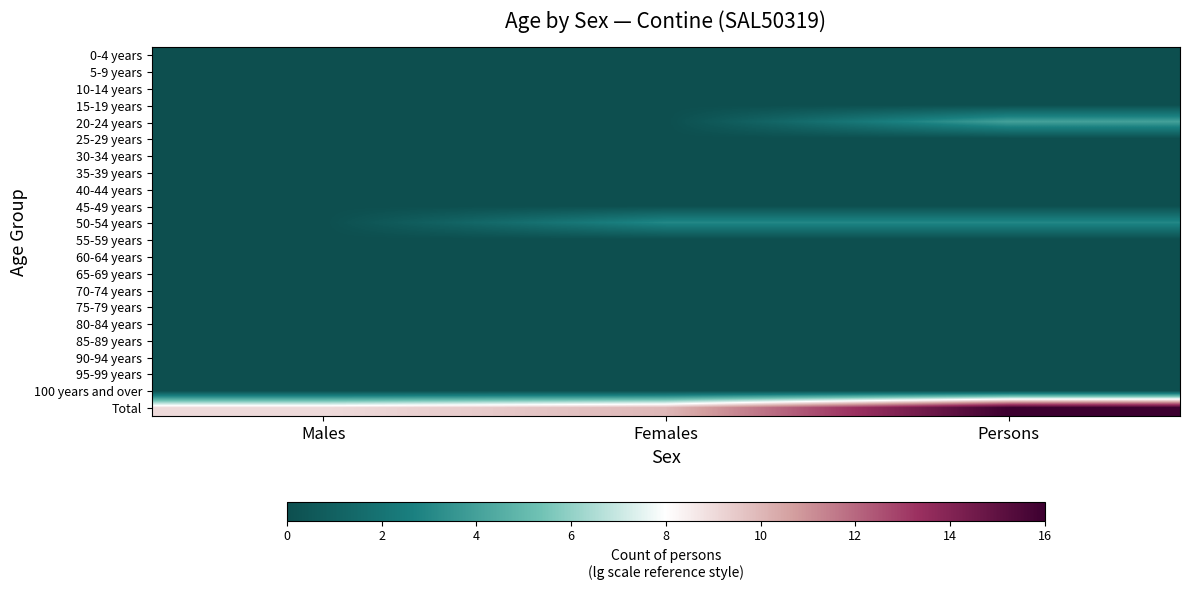

Which series has the widest spread of values?

Total